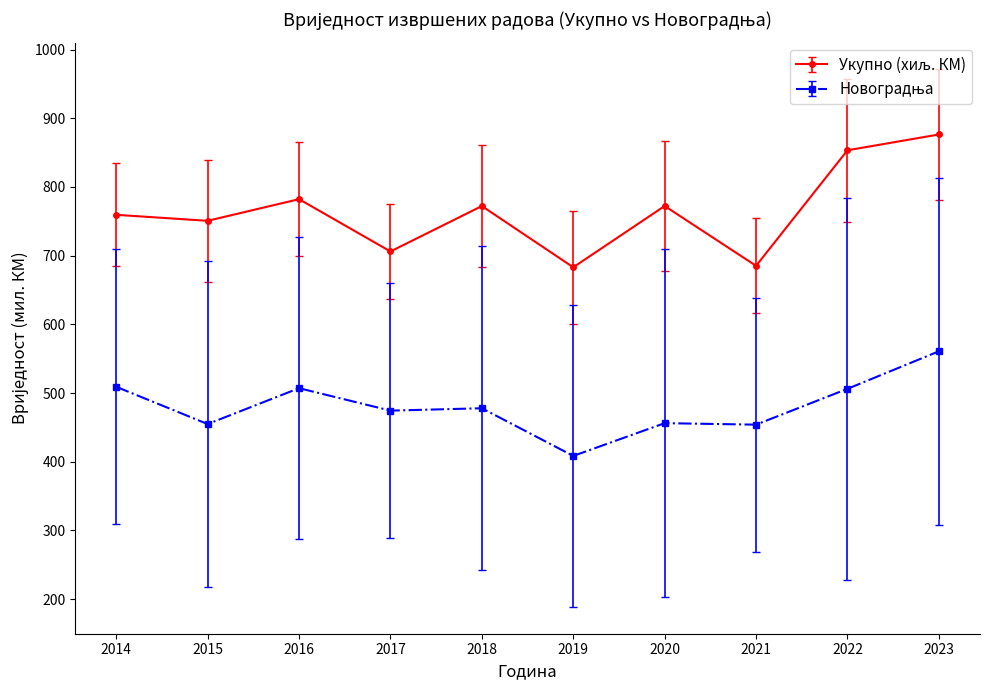

At which category does the chart reach its peak across all series?

2023